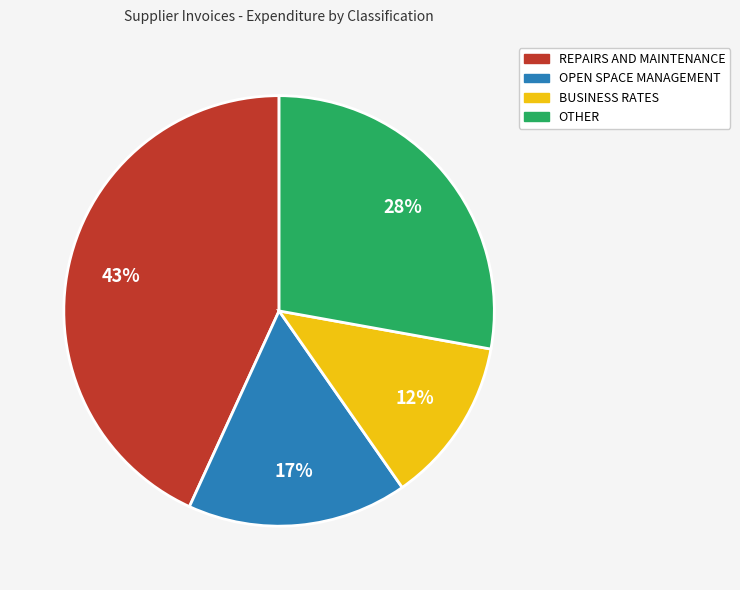

Which has a higher value, OTHER or BUSINESS RATES?

OTHER